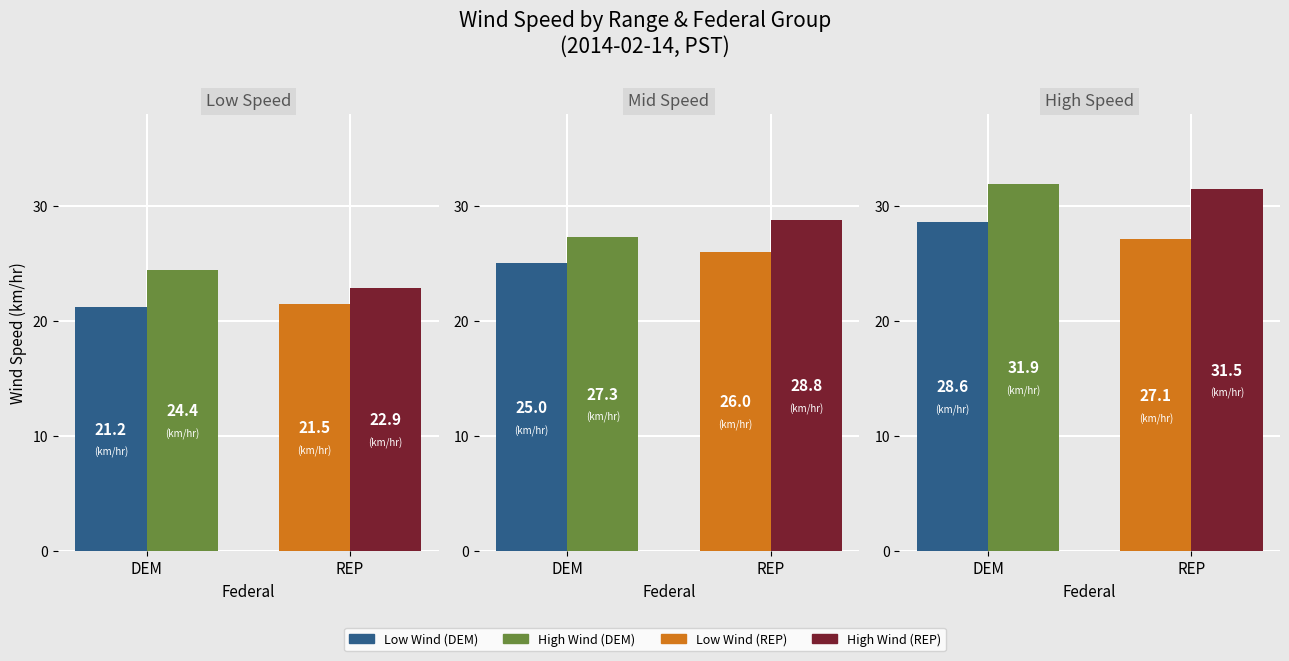

What is the change in value from 5 to 17?

+5.4